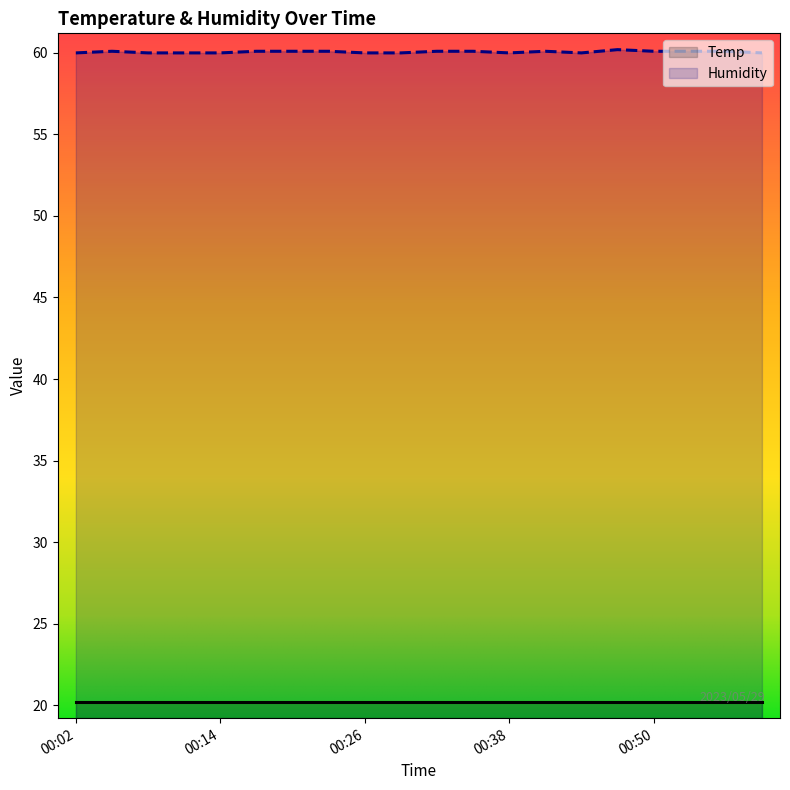

What is the smallest value displayed?

20.2